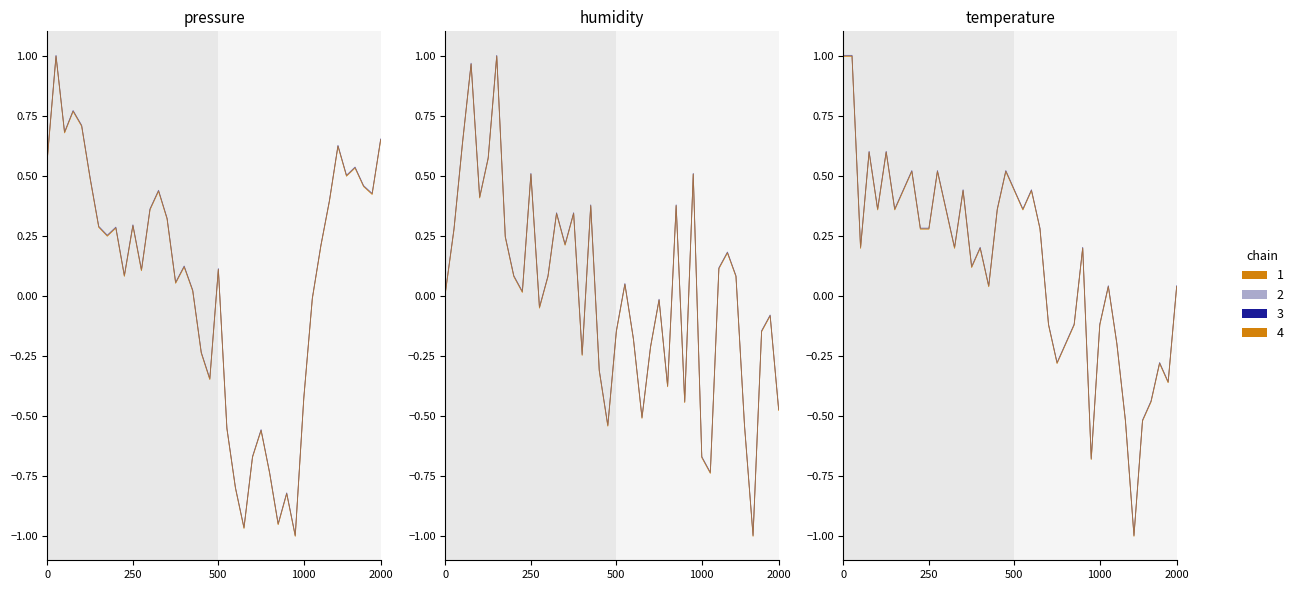

Is the value of humidity at 2023-03-20T00:45:31 greater than the value of temperature at 2023-03-20T00:00:24?

No